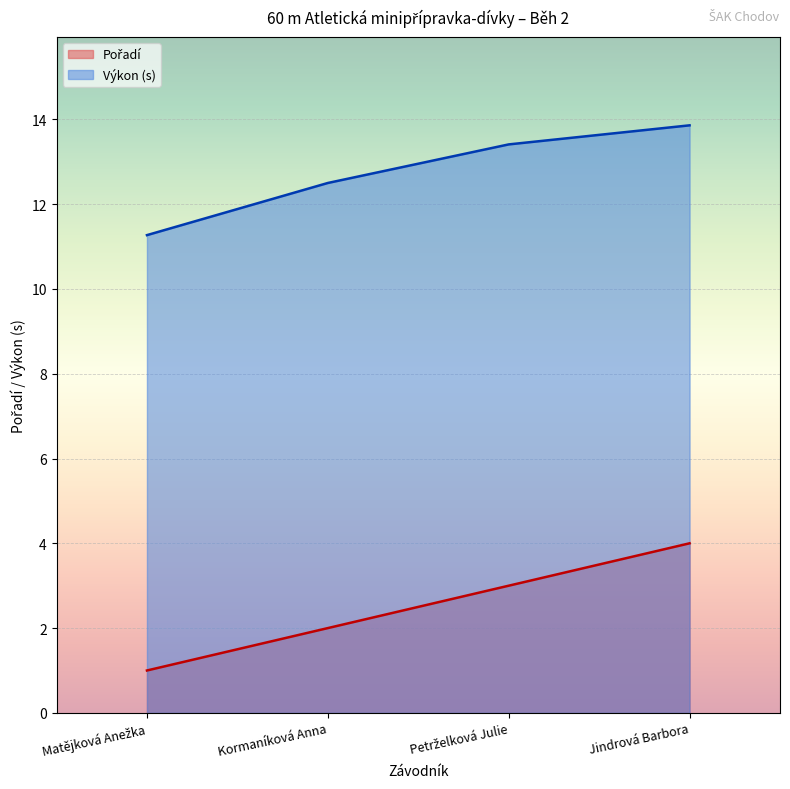

Where does the Pořadí series first go above 3?

Jindrová Barbora